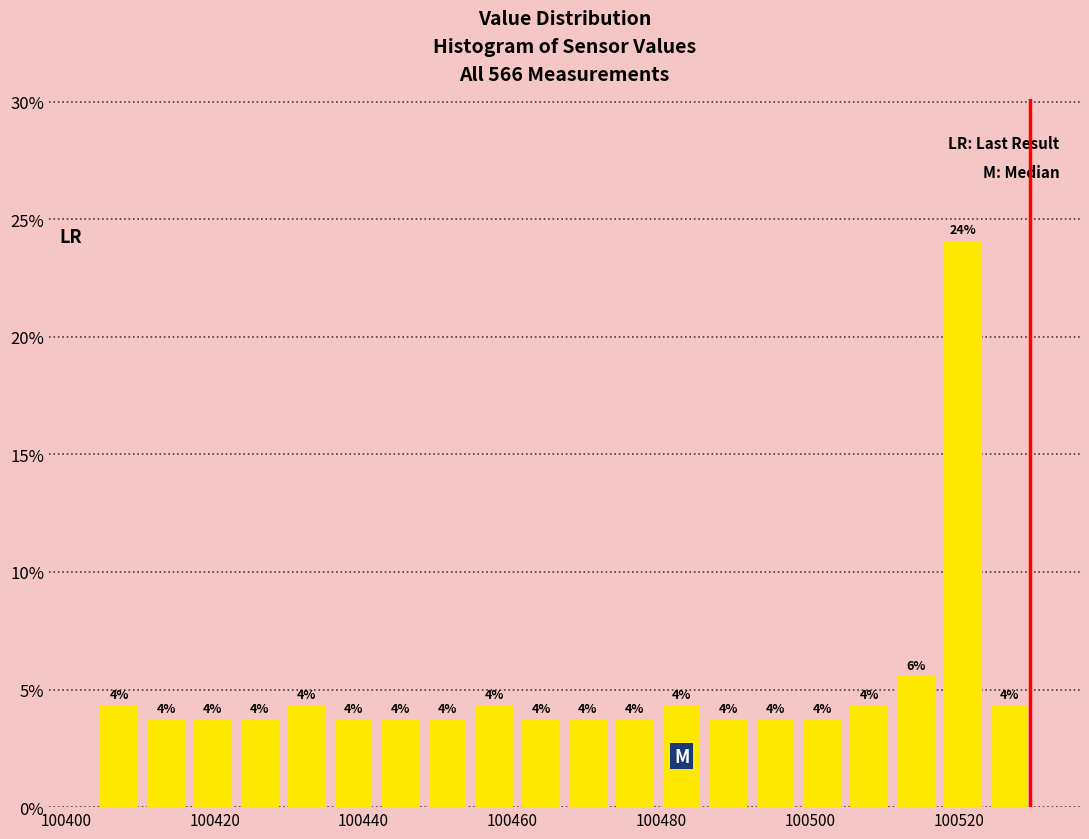

Read against the x-axis, roughly where is the centre of the tallest bar?

100520